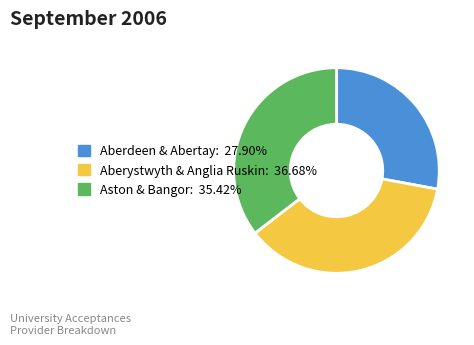

Is there a majority slice in this chart?

No